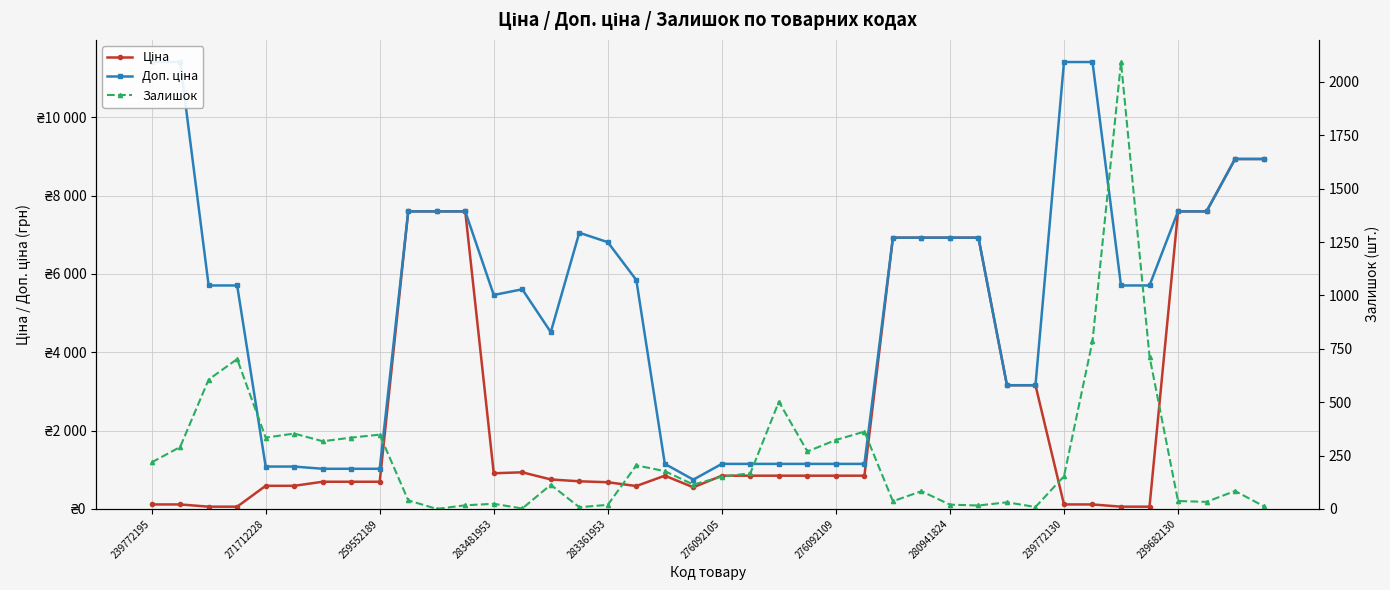

True or false: Залишок and Доп. ціна cross at least once.

False